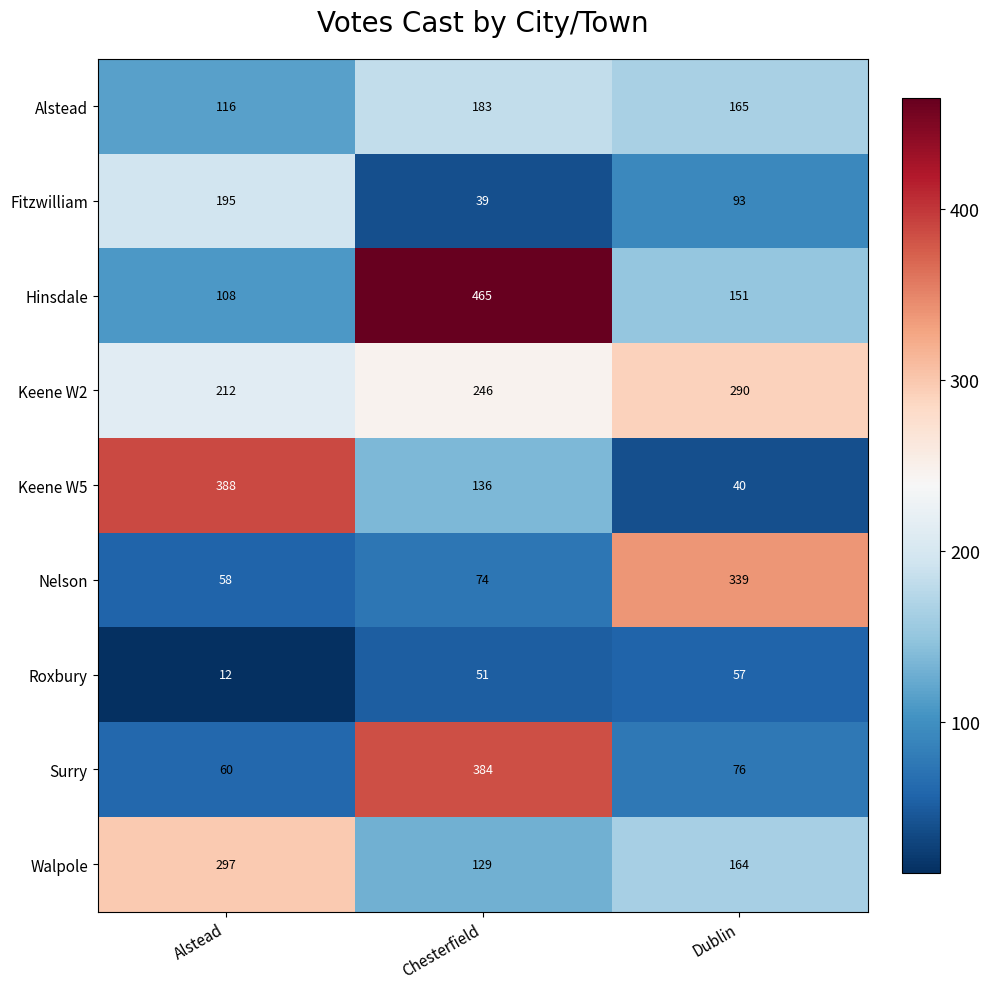

Read the Keene W5 value at Alstead.

388